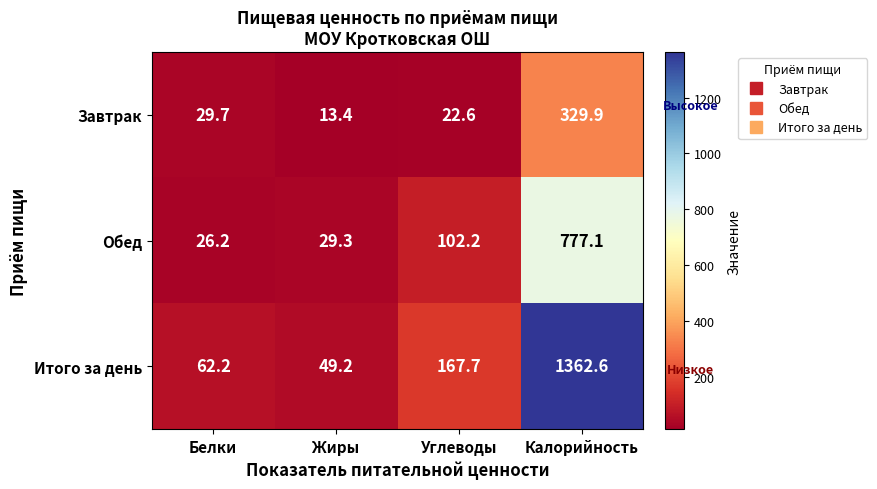

Reading right to left, extract all data points from this chart.

Завтрак: 329.9	22.6	13.4	29.7
Обед: 777.1	102.2	29.3	26.2
Итого за день: 1362.6	167.7	49.2	62.2